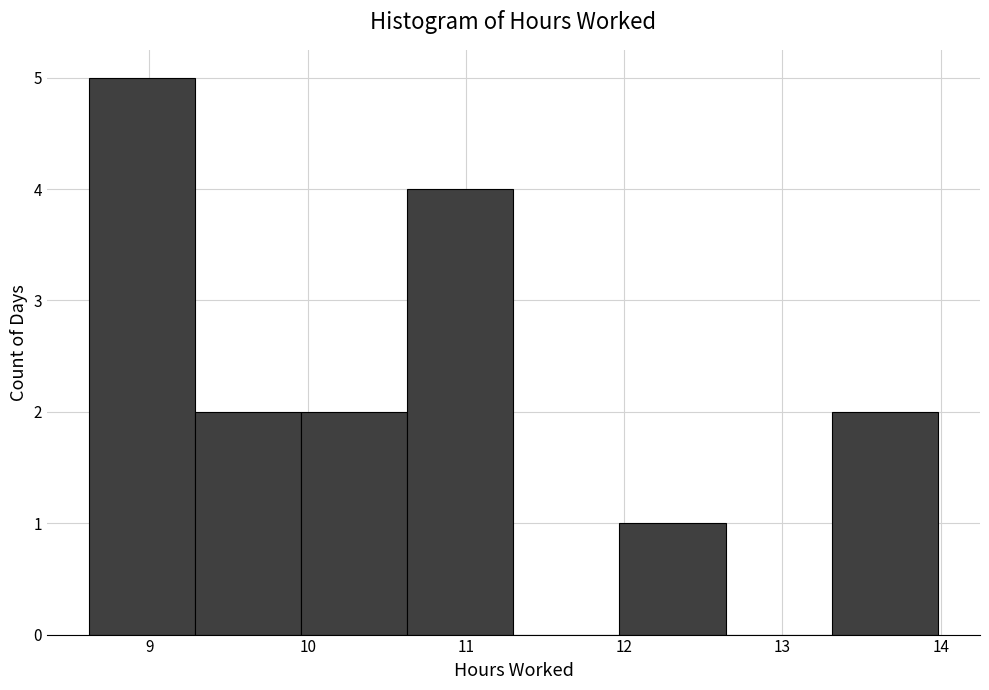

What is the height of the bar covering 9.96 to 10.63 on the x-axis? Neither the bar edges nor the heights are printed on the chart, so give them approximately, as read against the axes.

2